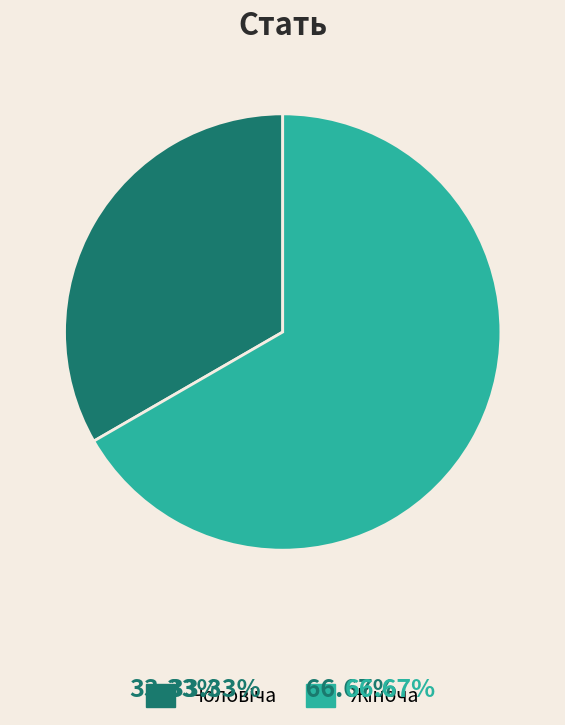

How many segments does this pie chart have?

2